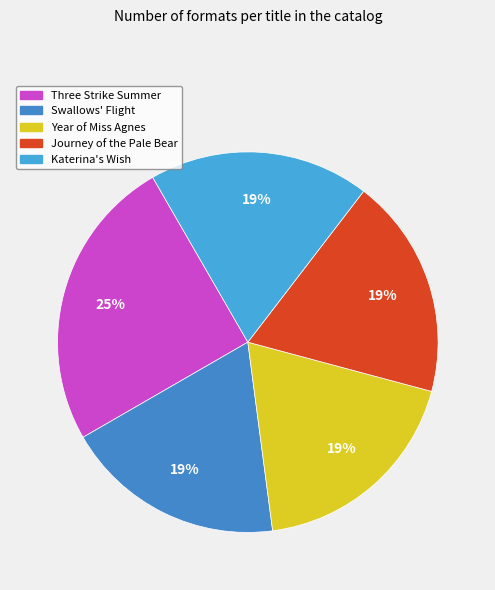

What percentage do Three Strike Summer and Year of Miss Agnes together represent?

43.8%